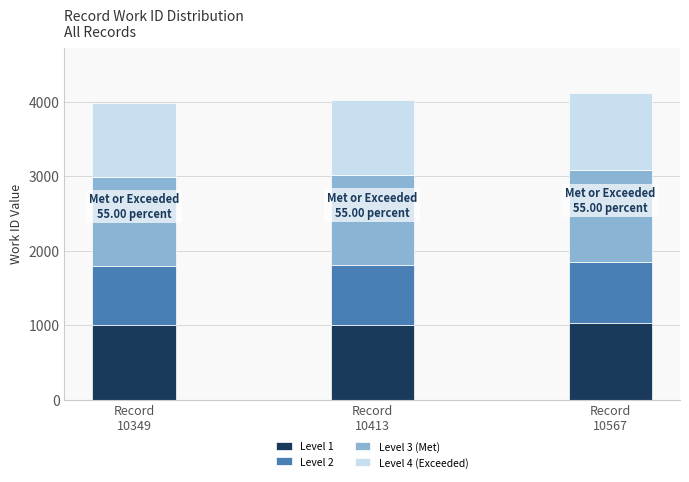

What is the minimum value for Level 1?

996.0